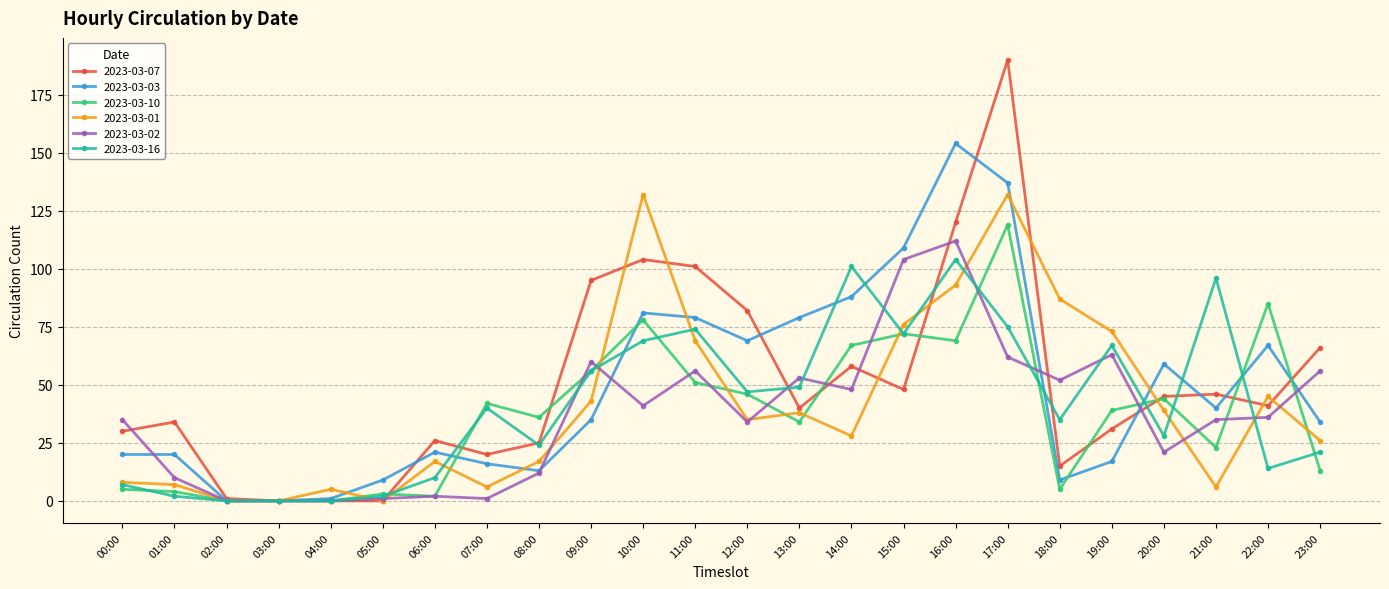

Which series has the largest total across all categories?

2023-03-07